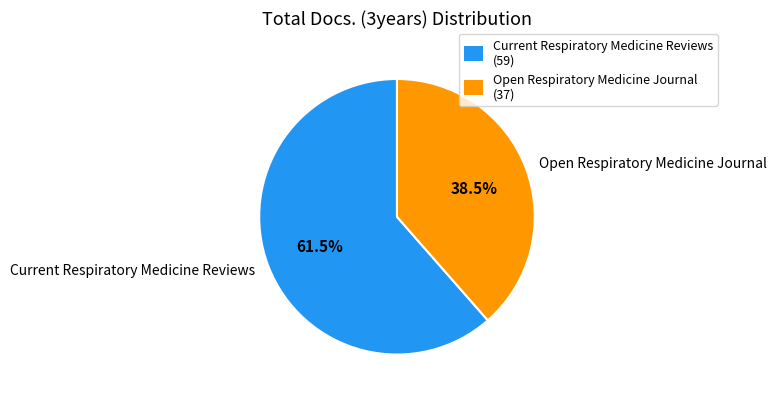

How many slices are in this pie chart?

2